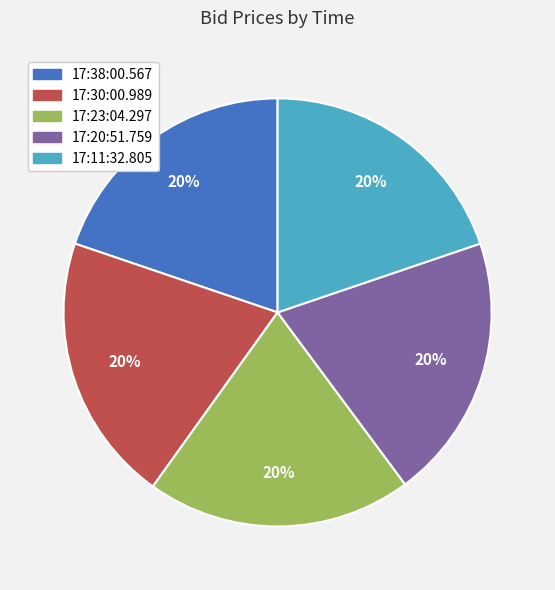

To the nearest percent, what is the combined percentage of 17:11:32.805 and 17:30:00.989?

40%